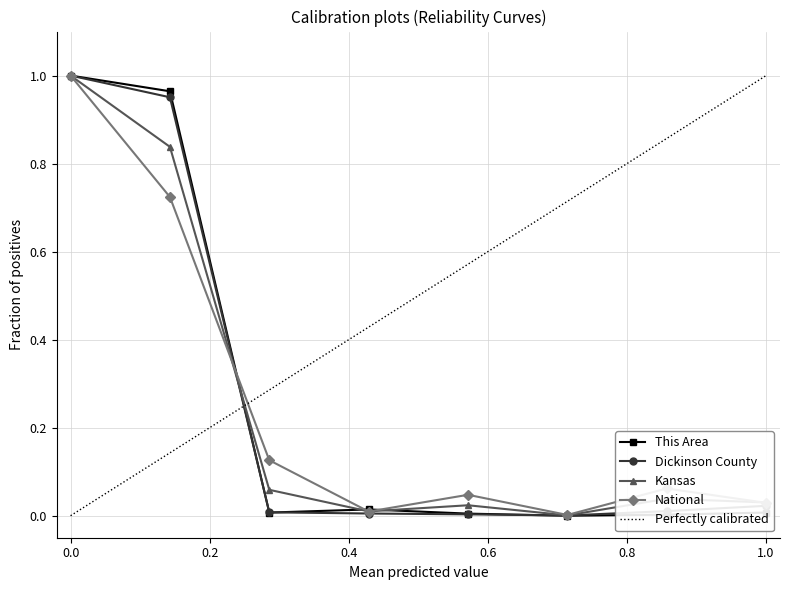

True or false: This Area has more than 0 interior local peaks.

True